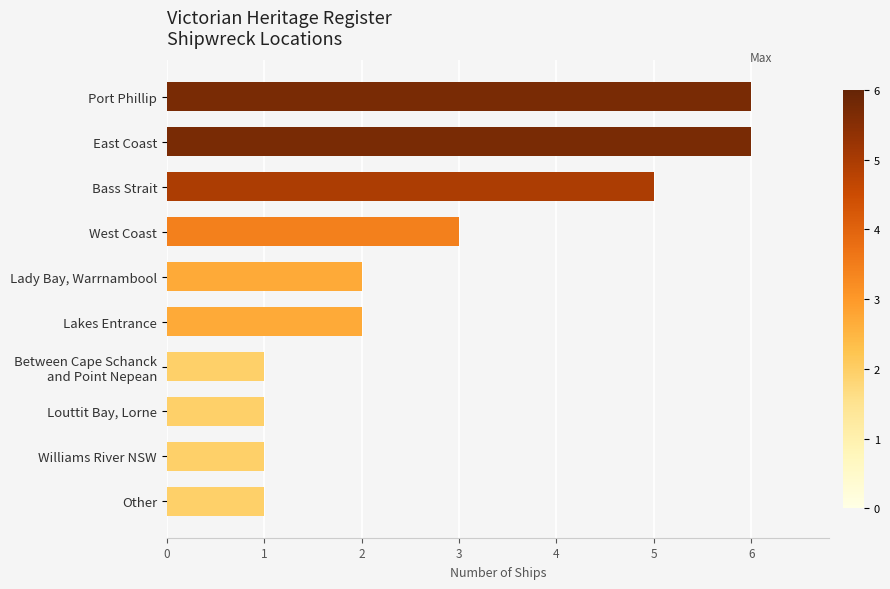

Is it true that the value at East Coast is 3?

False